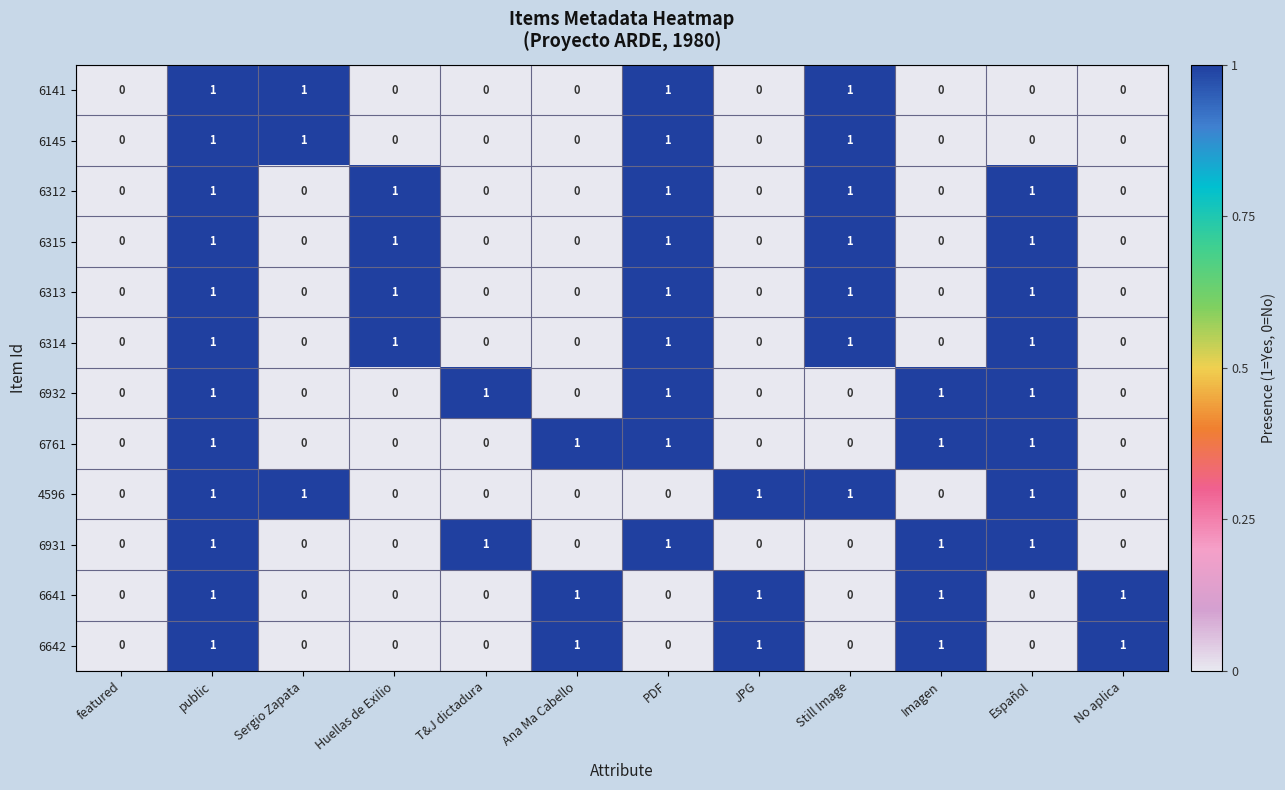

At which category is the sum across all series the highest?

public